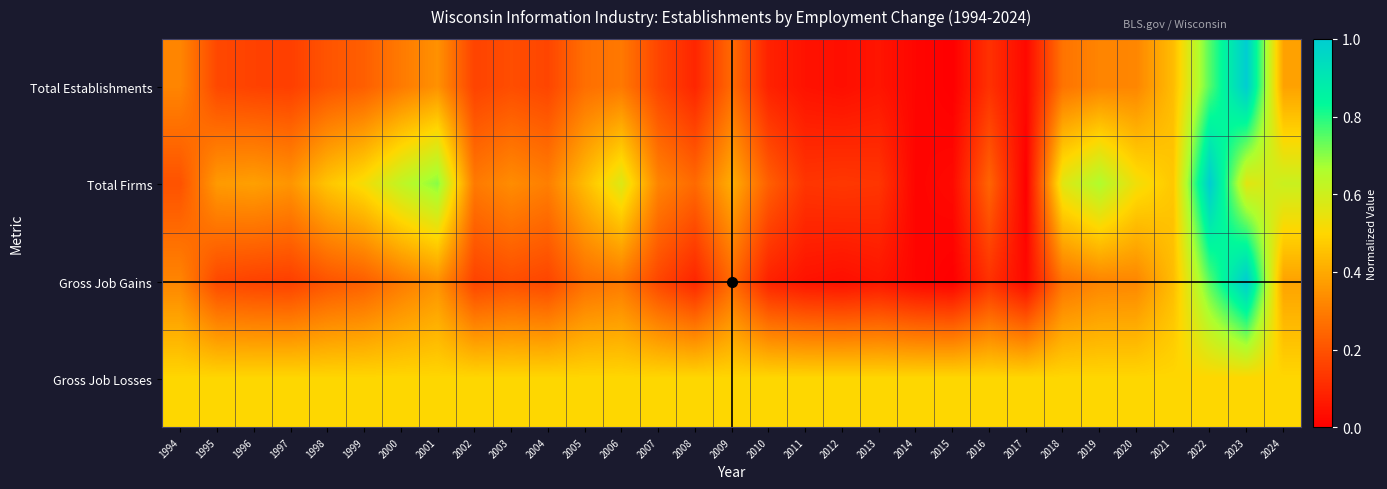

What is the spread (max minus min) of values at 2023?

0.5